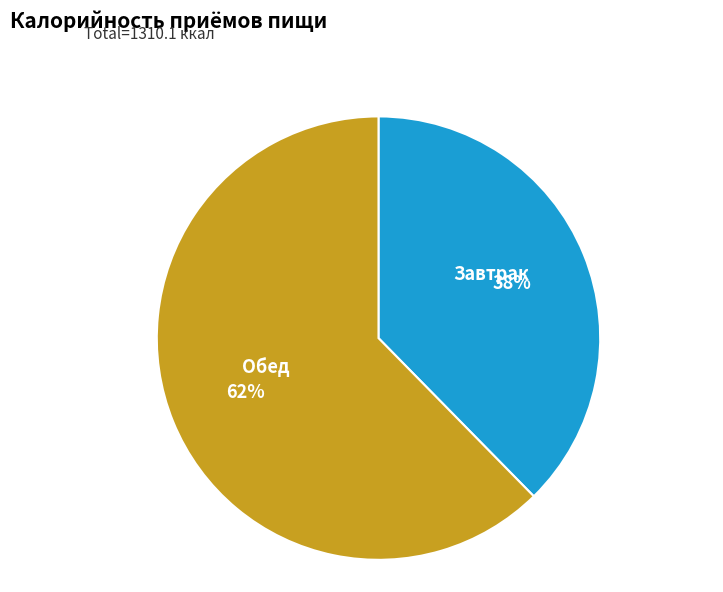

To the nearest percent, what is the average slice percentage?

50%